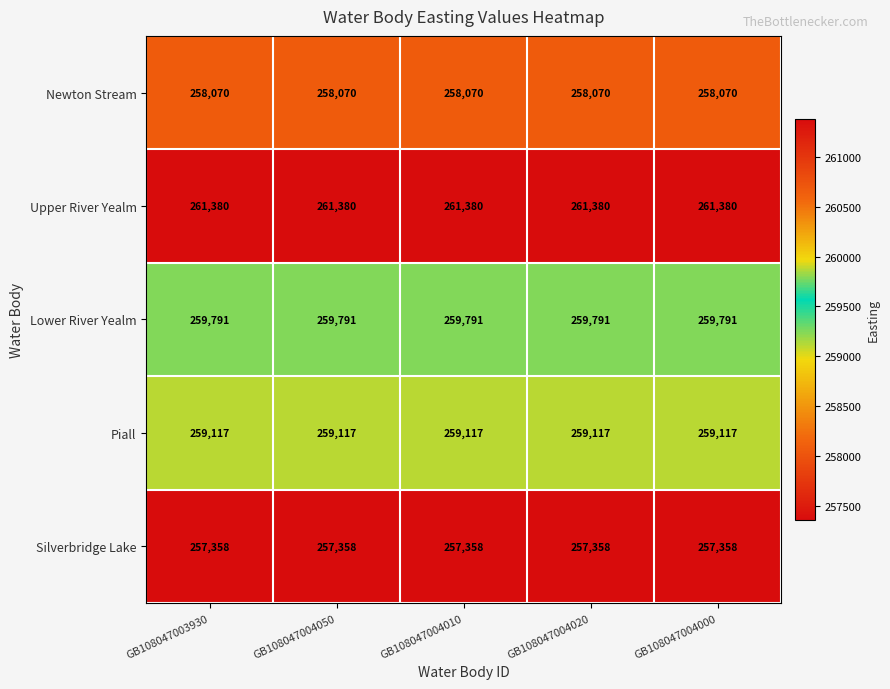

What is the average value of the Silverbridge Lake series?

257358